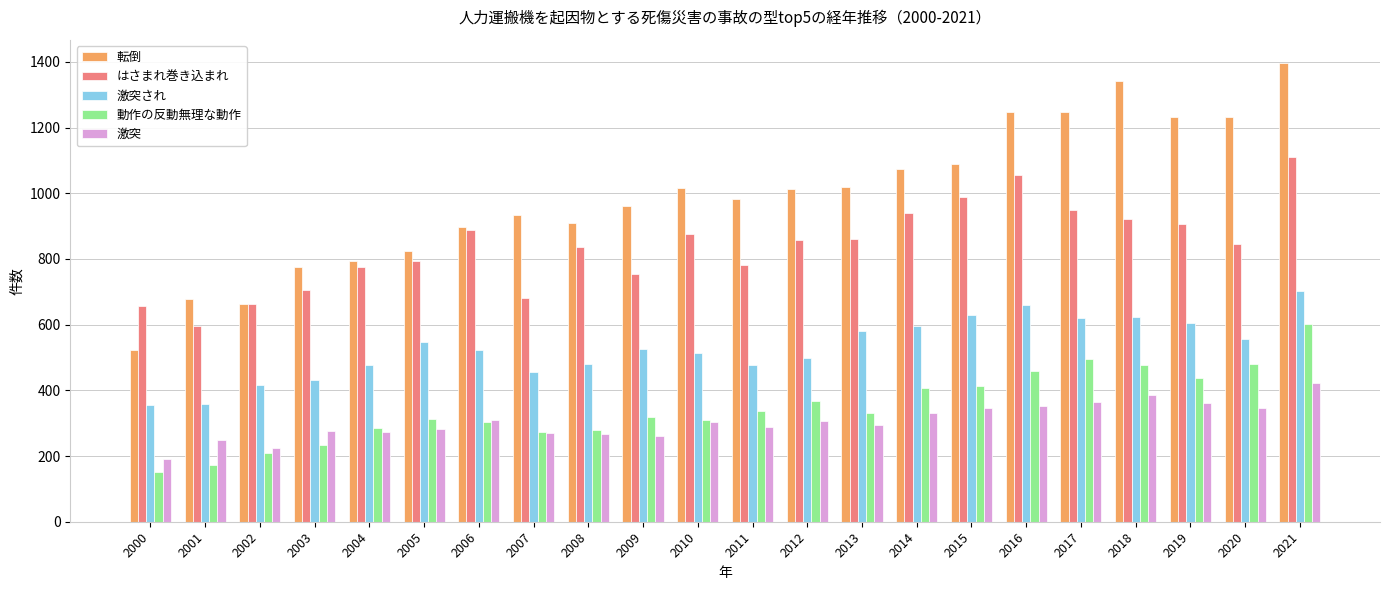

How many bars are there in total?

110